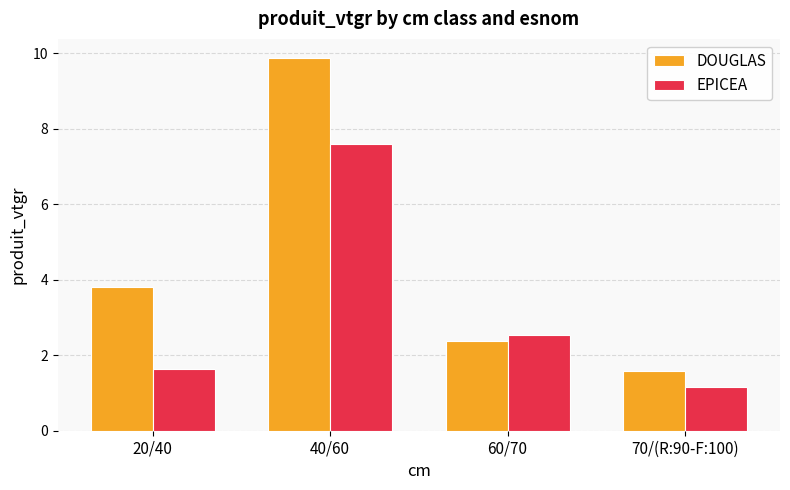

At which category is the sum across all series the highest?

40/60